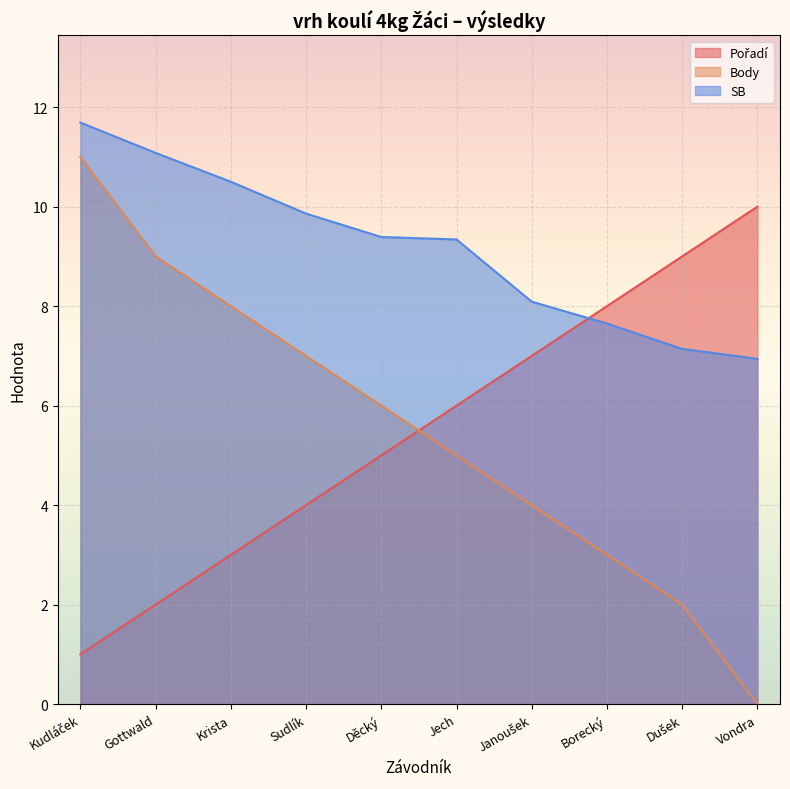

Which series has the largest total across all categories?

SB